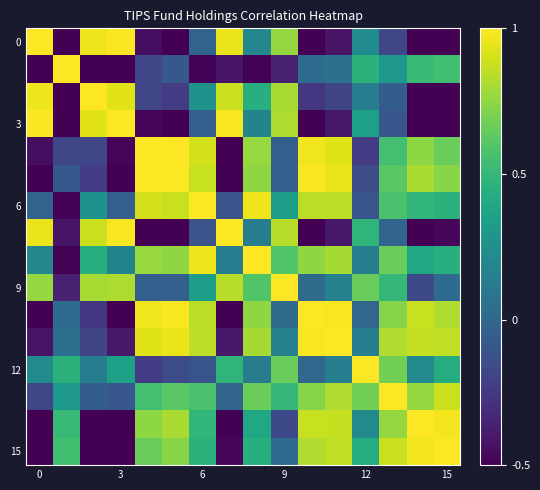

What is the greatest value displayed?

1.0